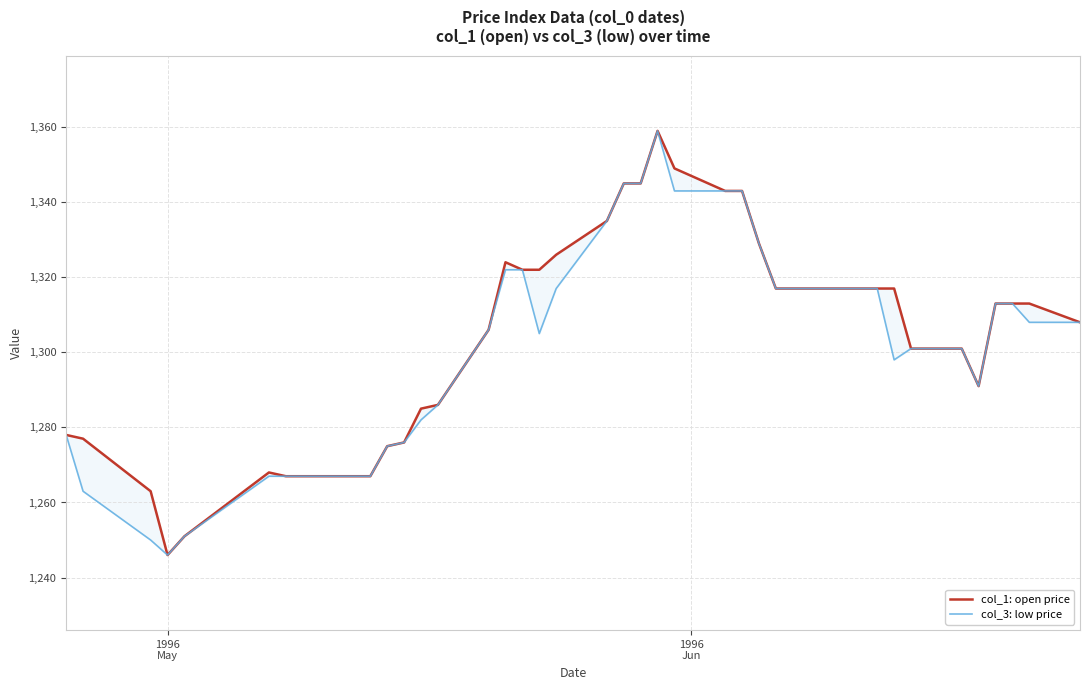

True or false: col_3: low price and col_1: open price cross at least once.

False